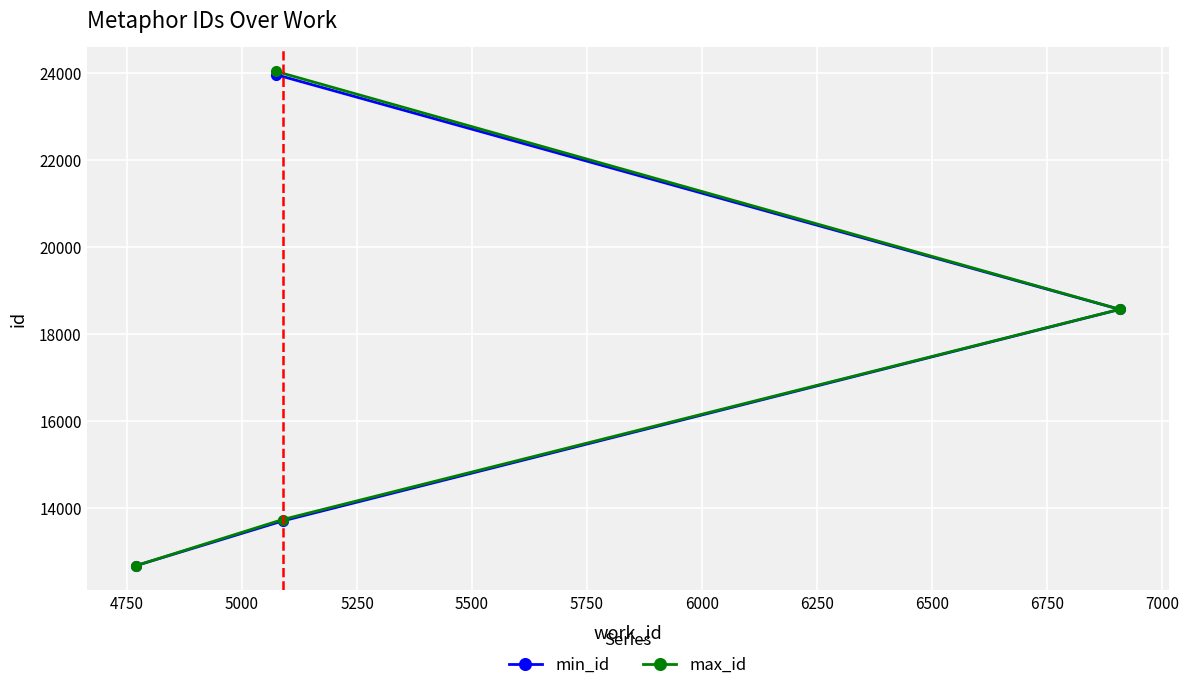

What is the value of the max_id point at the 3rd from the left?

13732